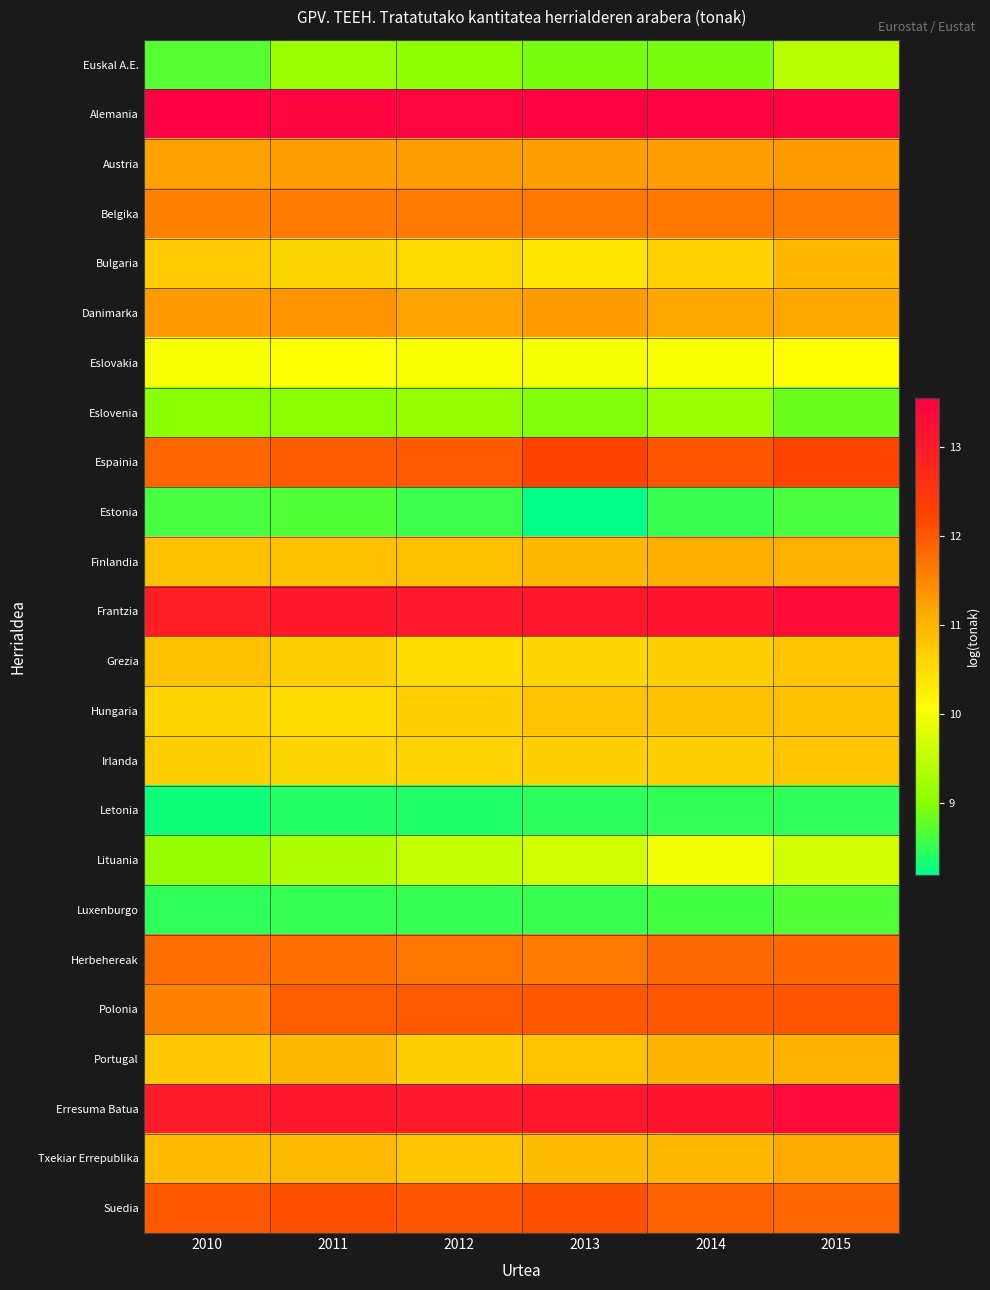

What is the greatest value displayed?

13.6